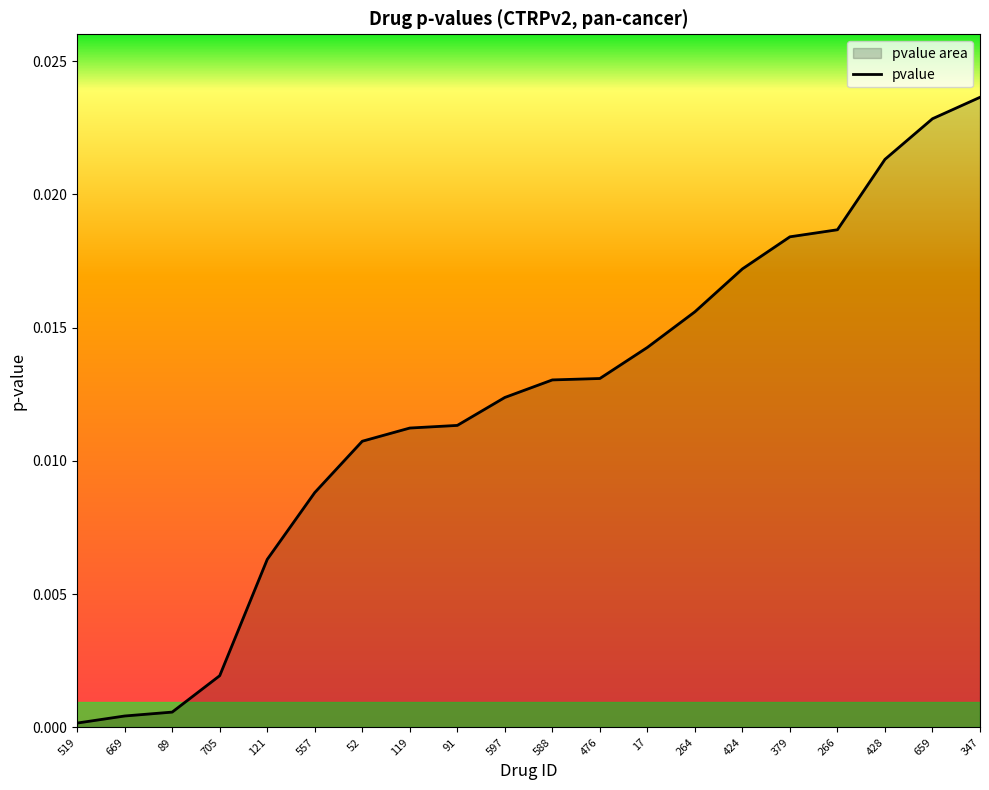

What is the label of the 1st point from the right?

347